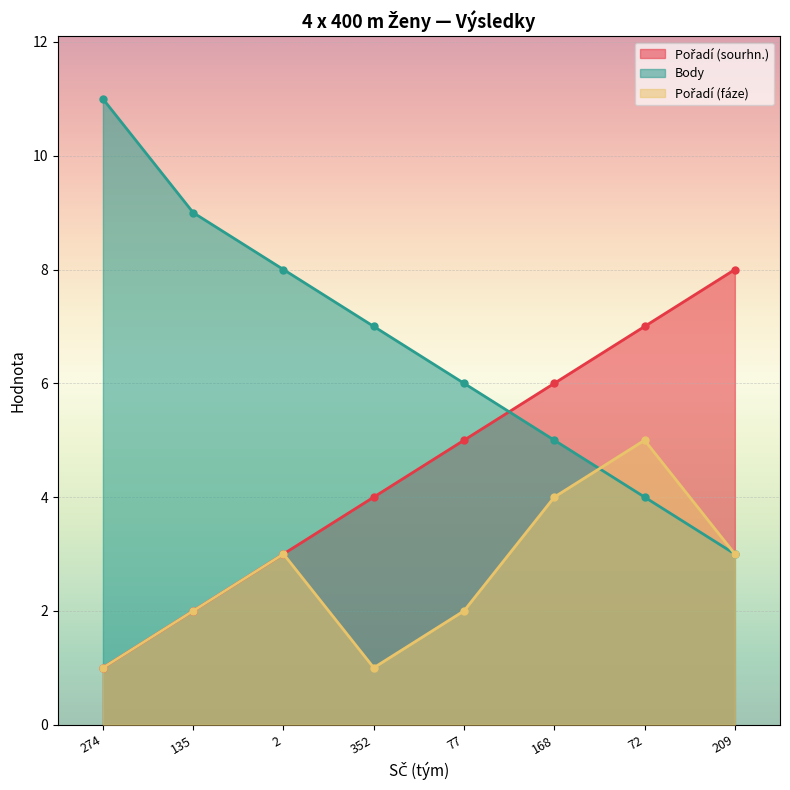

What is the highest value of the Pořadí (sourhn.) series?

8